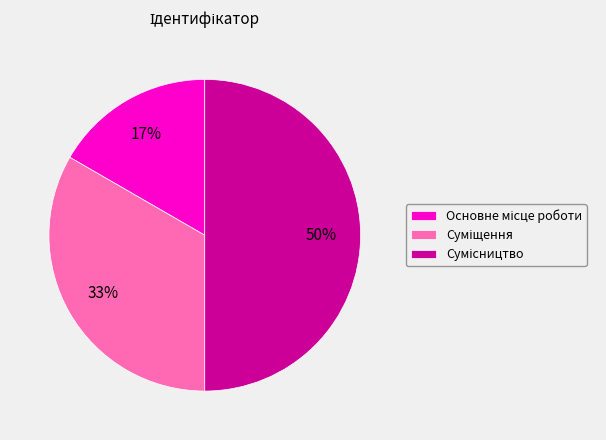

Count the number of slices in the pie.

3